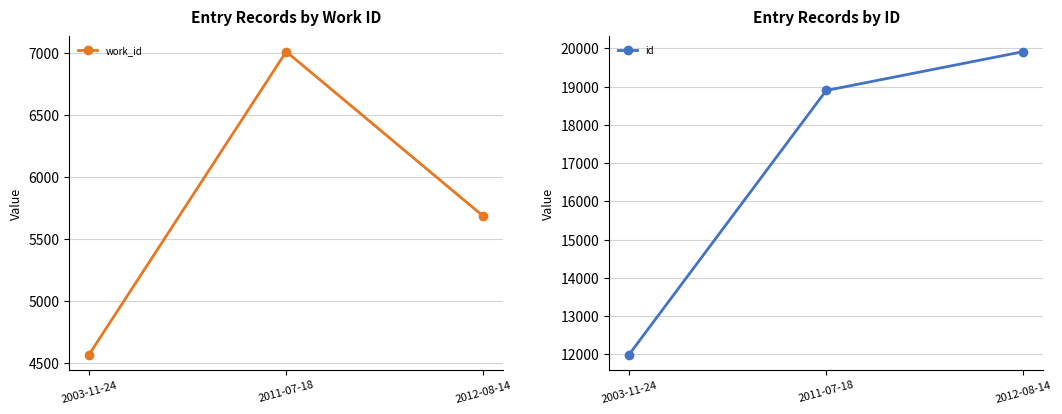

Count the id values in the range 11993 to 19915.

3